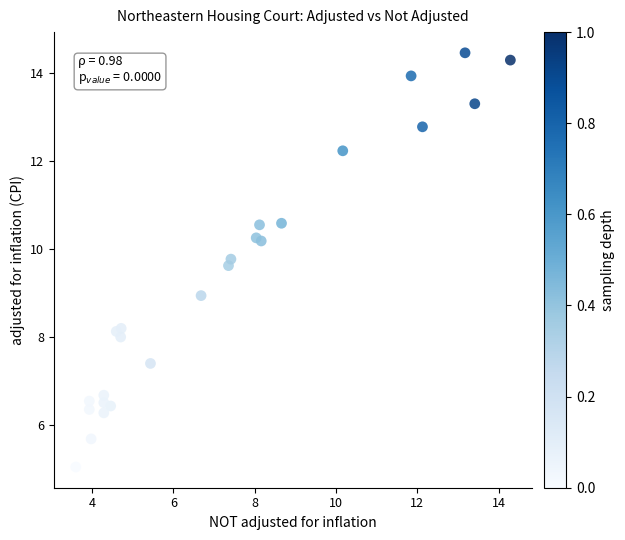

What is the range of X values (max minus min)?

10.7